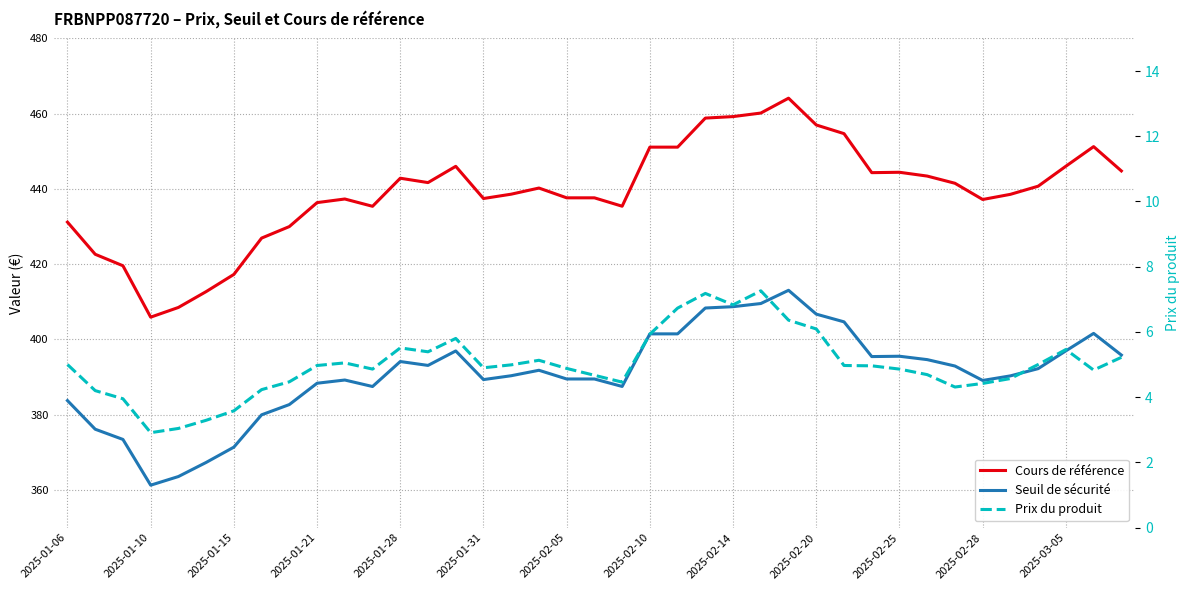

Reading right to left, transcribe all the data shown in this chart.

Cours de référence: 444.8	451.2	446.0	440.7	438.6	437.2	441.5	443.4	444.4	444.3	454.7	457.0	464.1	460.2	459.2	458.8	451.1	451.1	435.4	437.6	437.6	440.2	438.6	437.4	446.0	441.7	442.8	435.4	437.3	436.4	430.0	426.9	417.3	412.7	408.5	405.9	419.6	422.6	431.2
Seuil de sécurité: 395.9	401.6	397.0	392.2	390.3	389.1	392.9	394.6	395.5	395.4	404.7	406.7	413.1	409.5	408.7	408.4	401.5	401.5	387.5	389.5	389.5	391.8	390.4	389.3	396.9	393.1	394.1	387.5	389.2	388.4	382.7	380.0	371.4	367.3	363.6	361.3	373.4	376.1	383.8
Prix du produit: 5.2	4.8	5.5	5.0	4.6	4.4	4.3	4.7	4.9	5.0	5.0	6.1	6.4	7.3	6.8	7.2	6.7	5.9	4.5	4.7	4.9	5.1	5.0	4.9	5.8	5.4	5.5	4.9	5.0	5.0	4.5	4.2	3.6	3.3	3.0	2.9	4.0	4.2	5.0